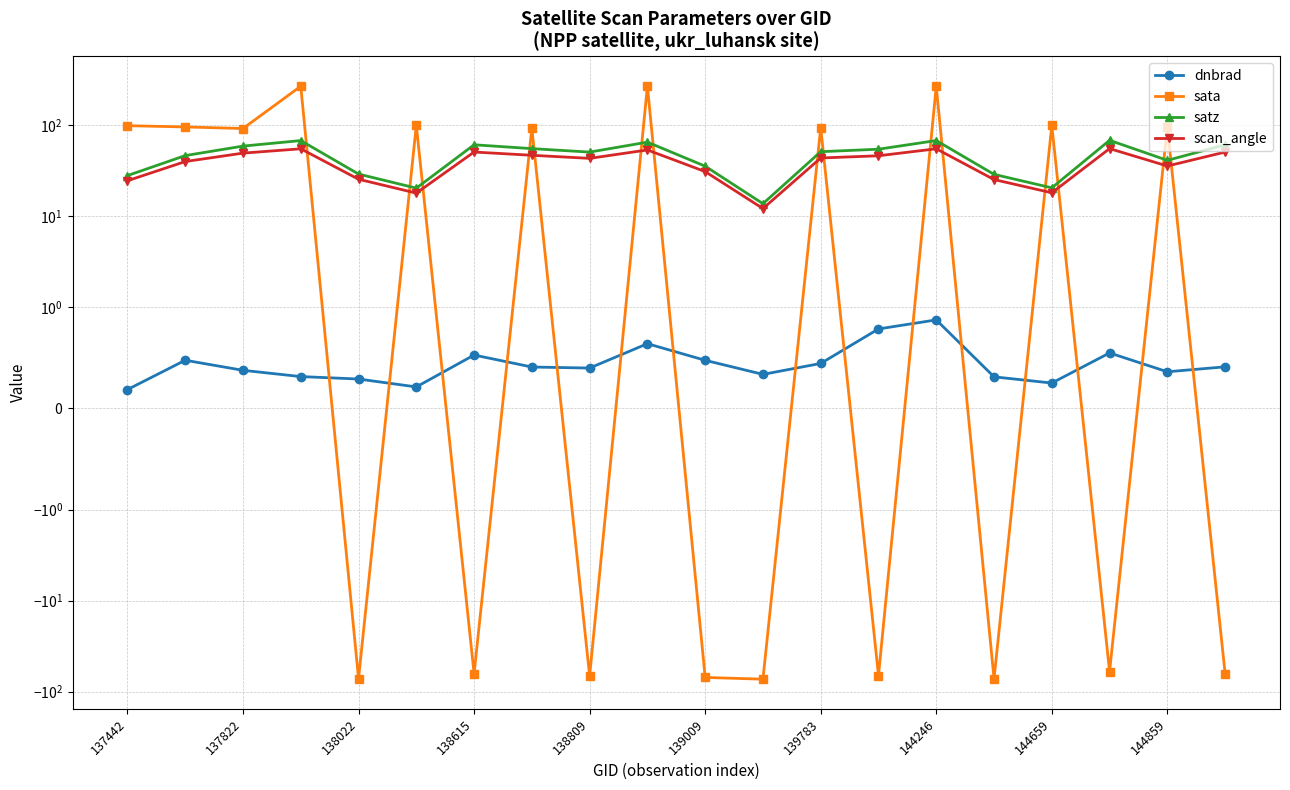

What is the total value across all series at 139783?

189.8